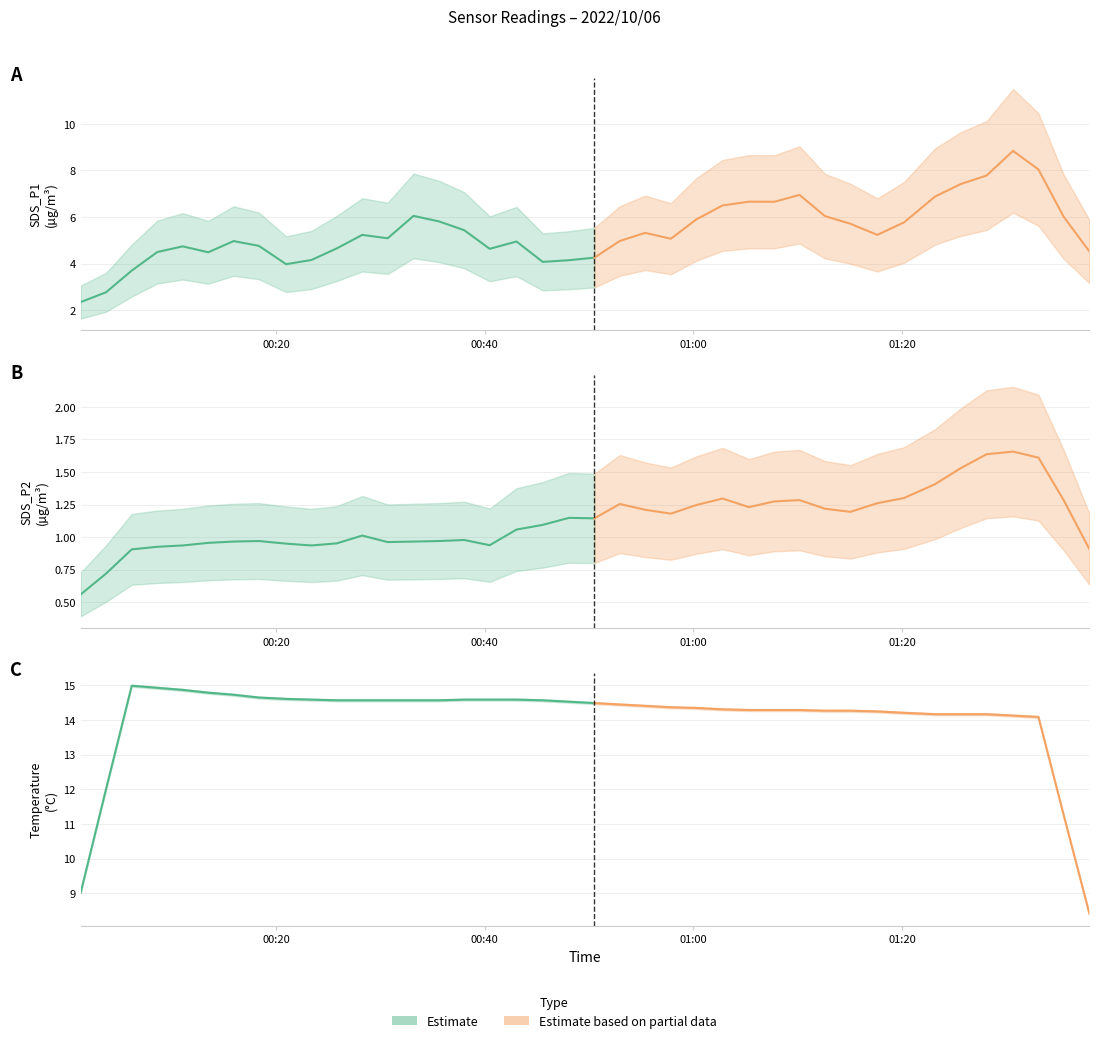

Which series has the largest range (max minus min)?

SDS_P1